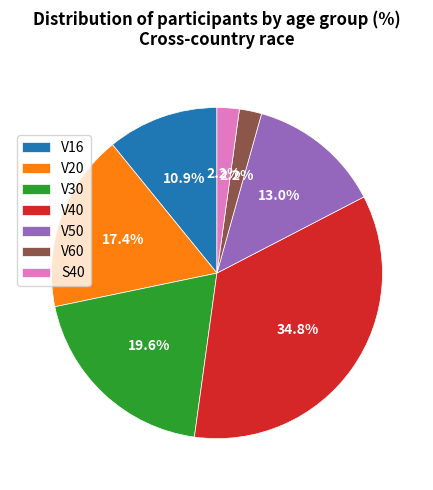

What is the ratio of the value at V20 to the value at V50?

1.3